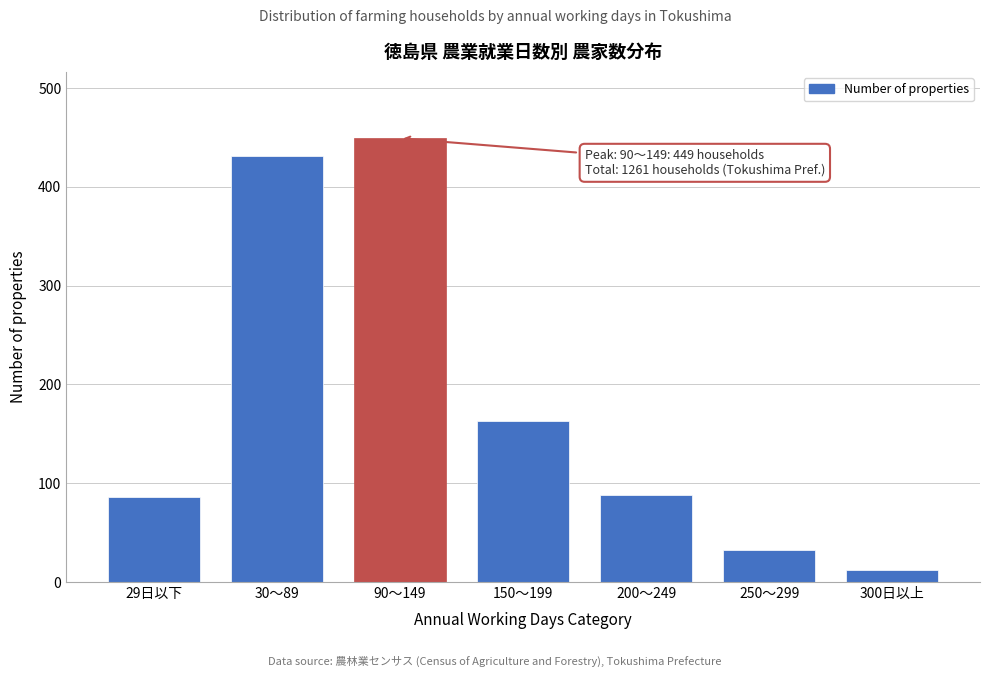

What is the sum of the values at 300日以上 and 150～199?

175